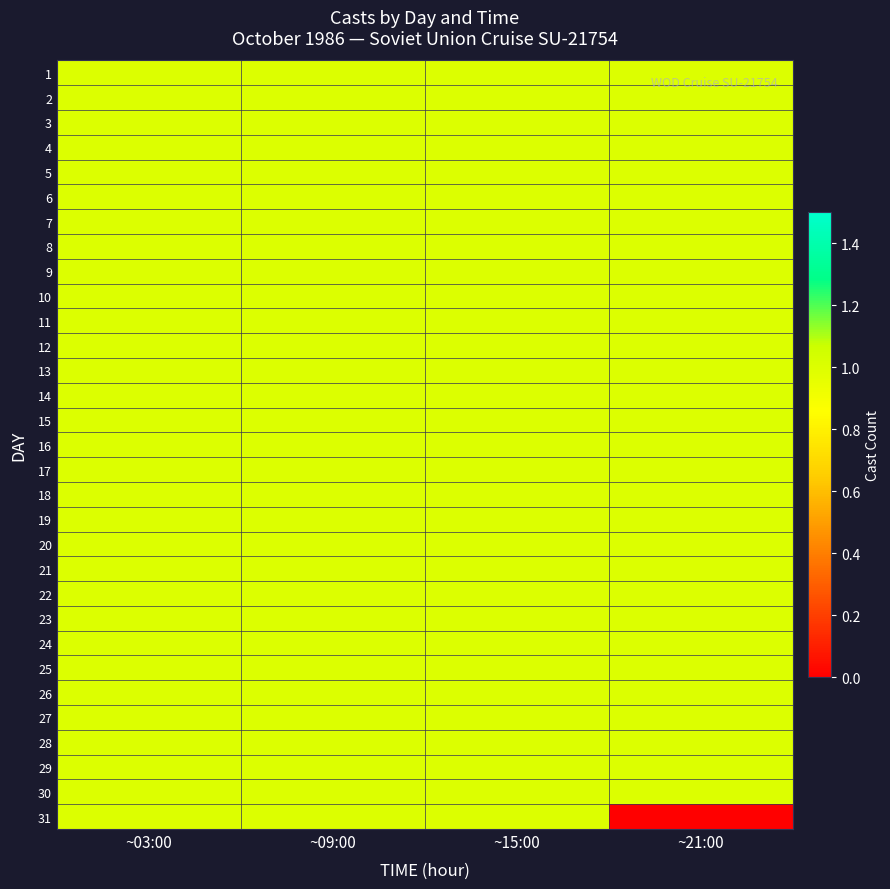

Which series has the widest spread of values?

31